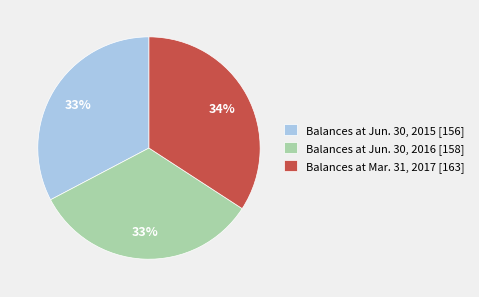

Does any single category account for the majority?

No